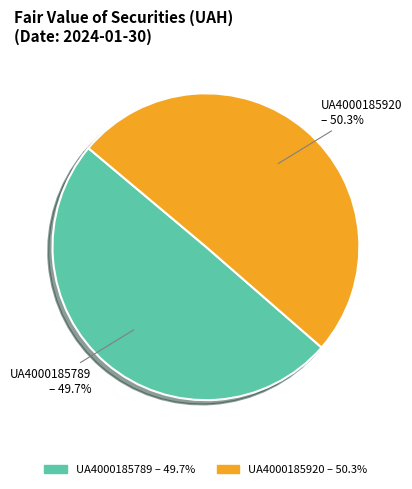

To the nearest percent, what portion does UA4000185920 represent?

50%